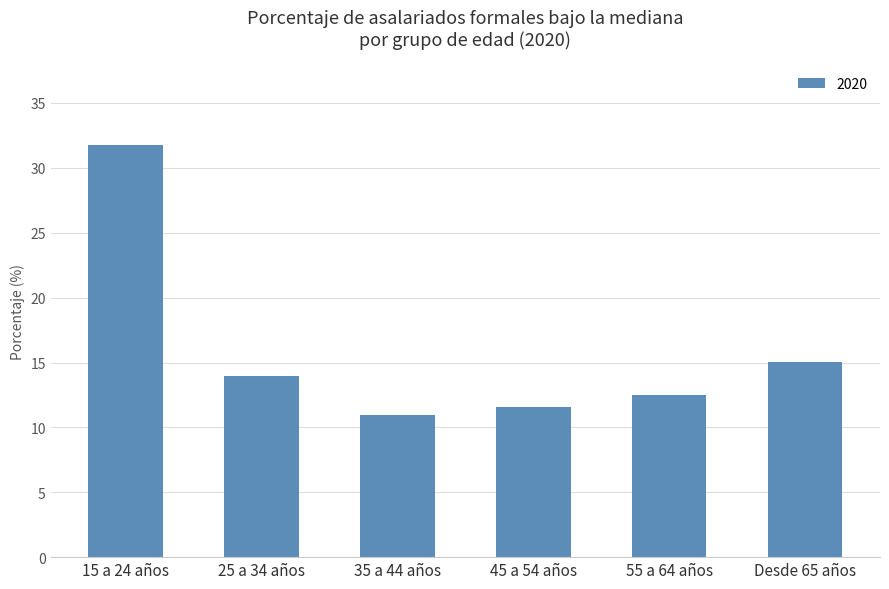

Reading left to right, list all the values displayed in this chart.

15 a 24 años=31.7	25 a 34 años=14.0	35 a 44 años=10.9	45 a 54 años=11.6	55 a 64 años=12.5	Desde 65 años=15.1